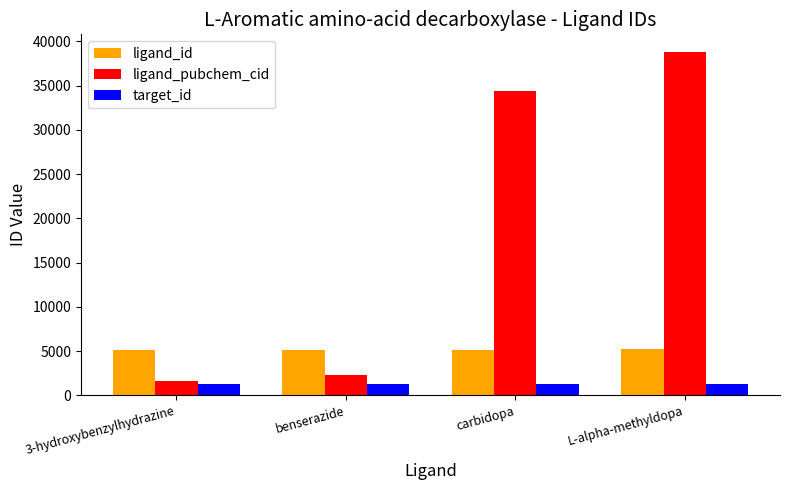

At how many categories does at least one series exceed 14004?

2